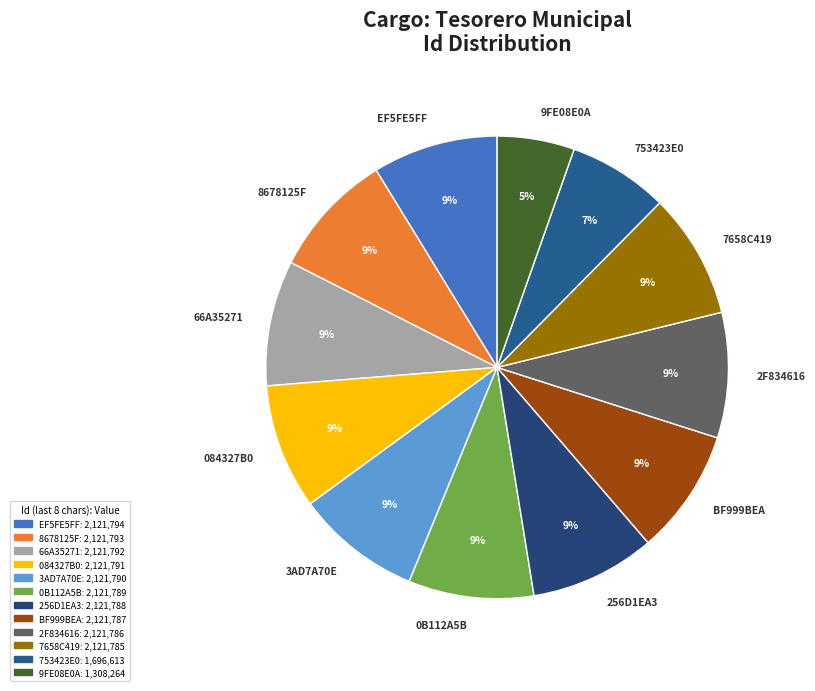

Is it true that 2F834616 is 2% of the pie?

False